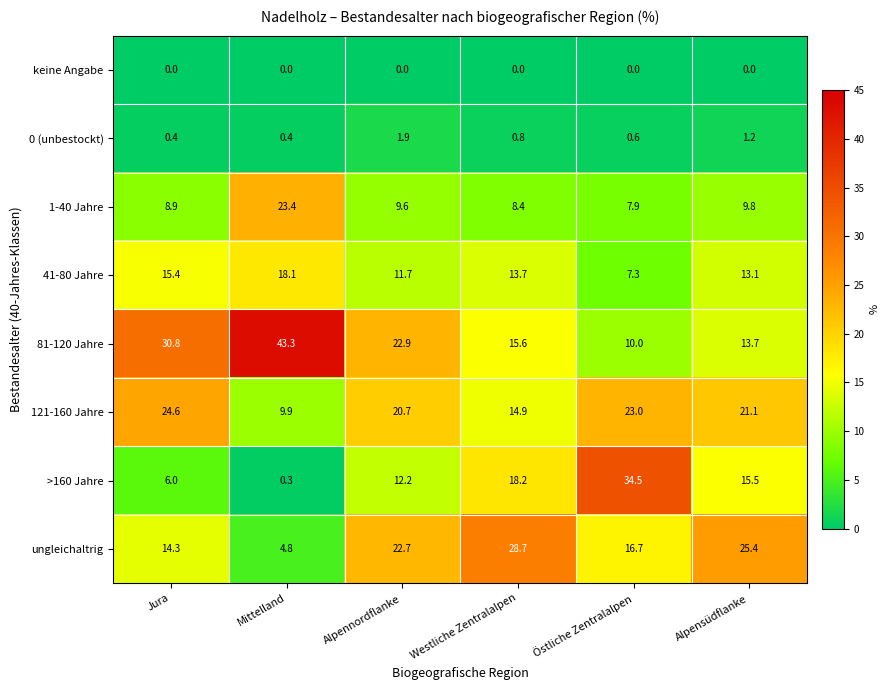

Rank the series at Mittelland from lowest to highest value.

keine Angabe, >160 Jahre, 0 (unbestockt), ungleichaltrig, 121-160 Jahre, 41-80 Jahre, 1-40 Jahre, 81-120 Jahre